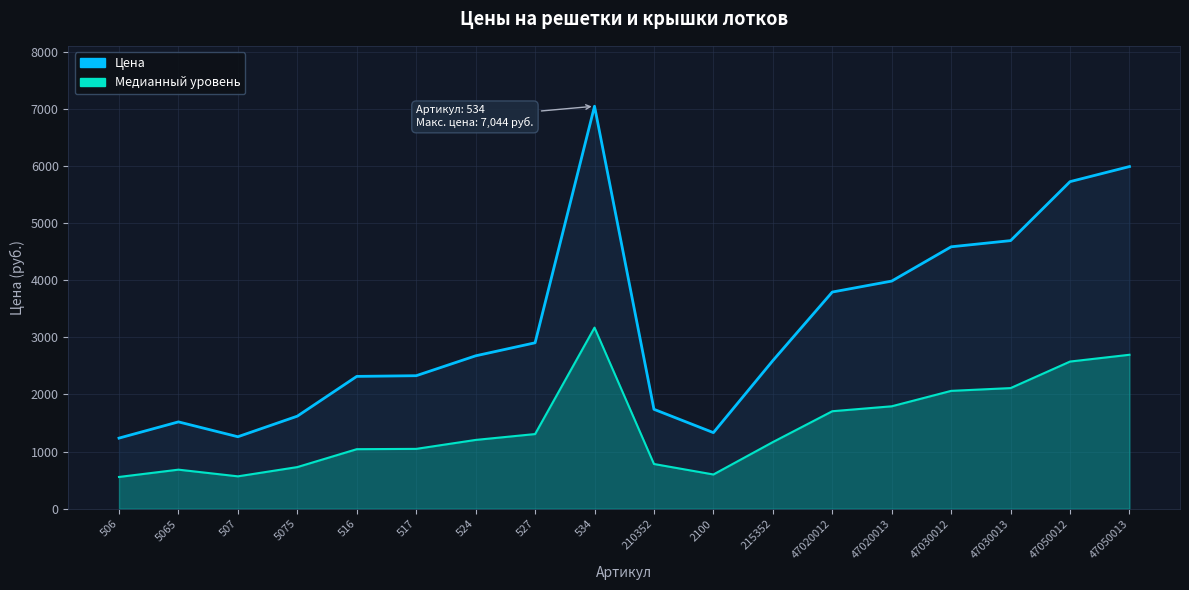

What is the sum of all Медианный уровень values?

25799.4